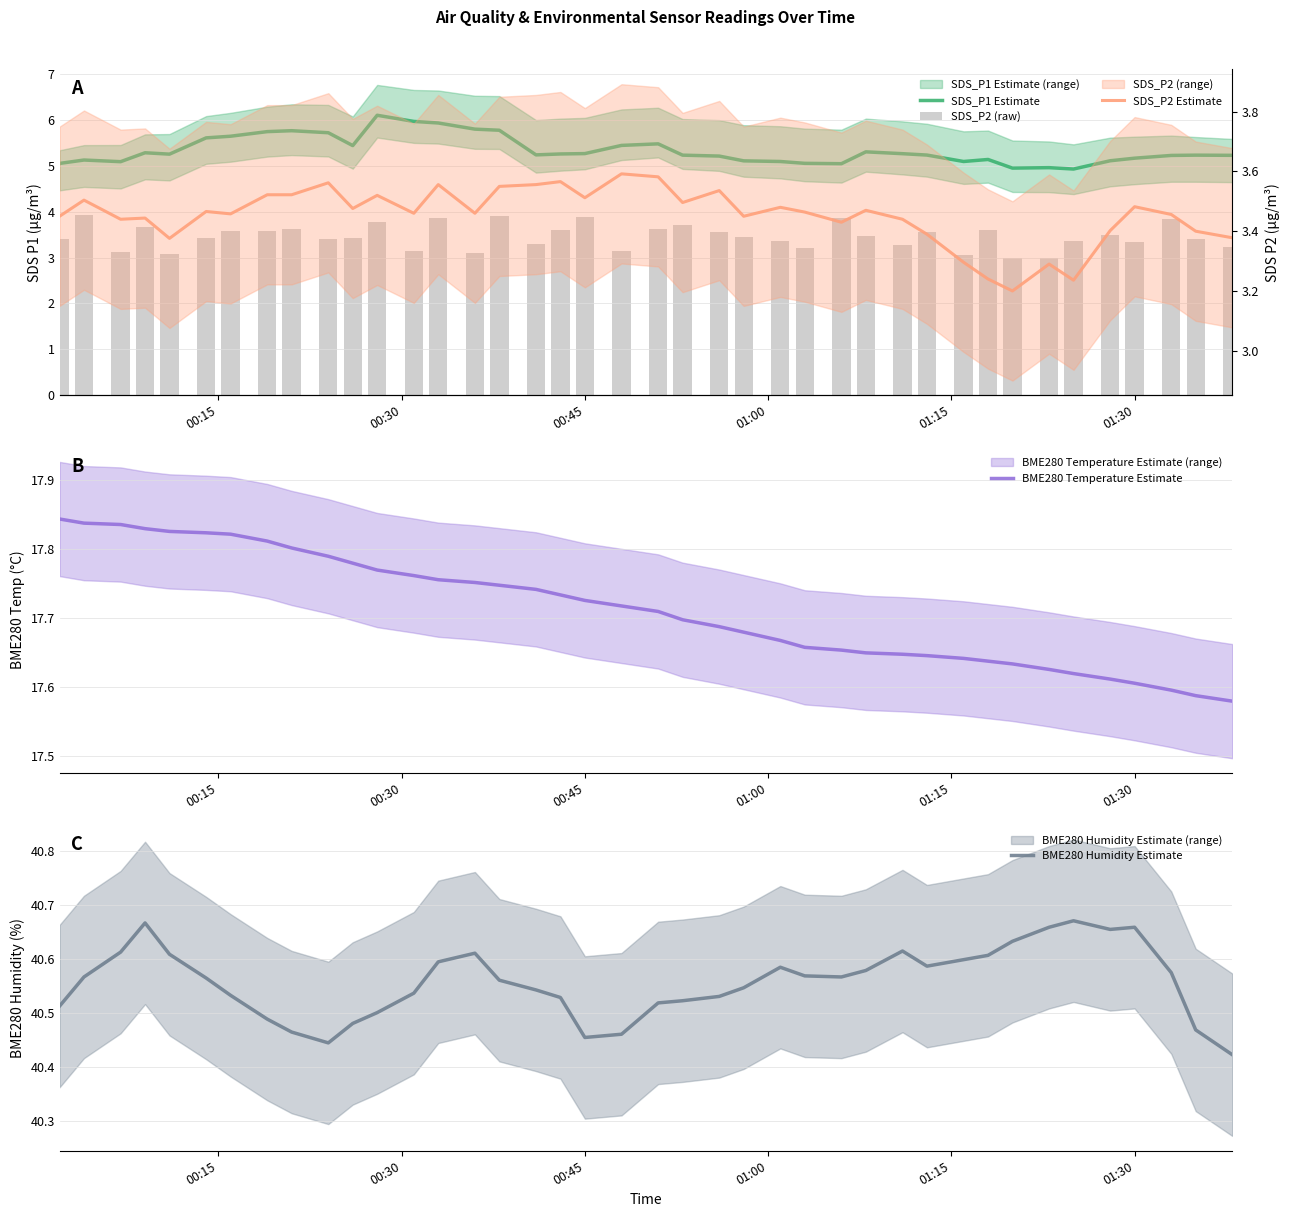

How many series are shown in this chart?

5